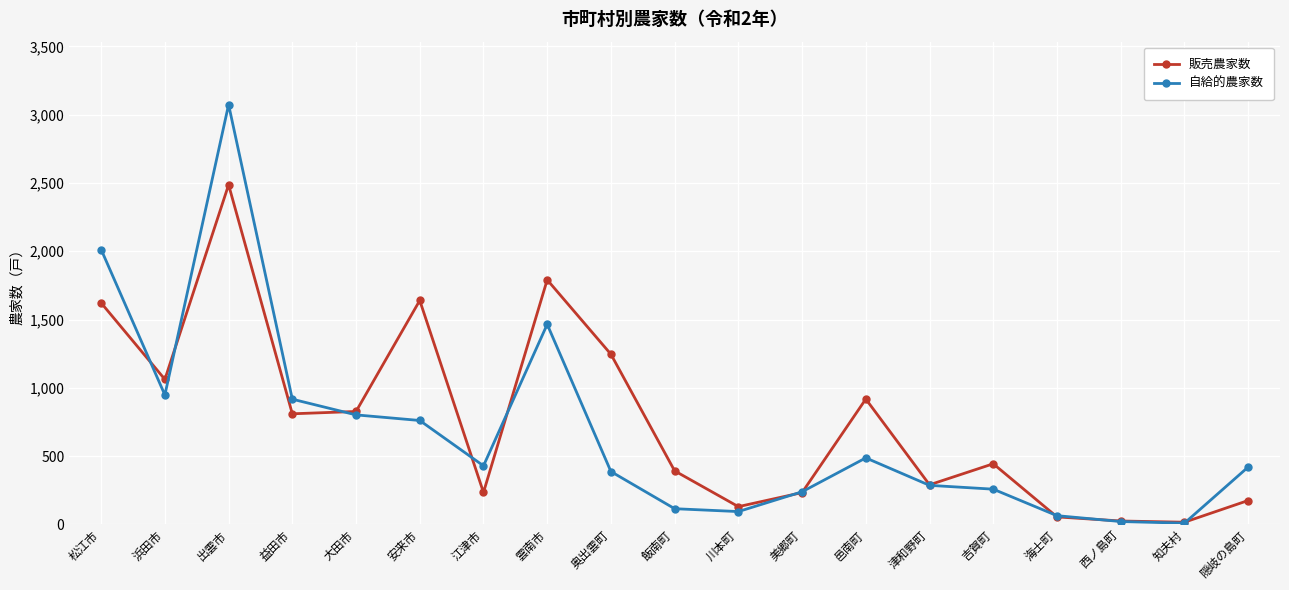

Which series has the widest spread of values?

自給的農家数